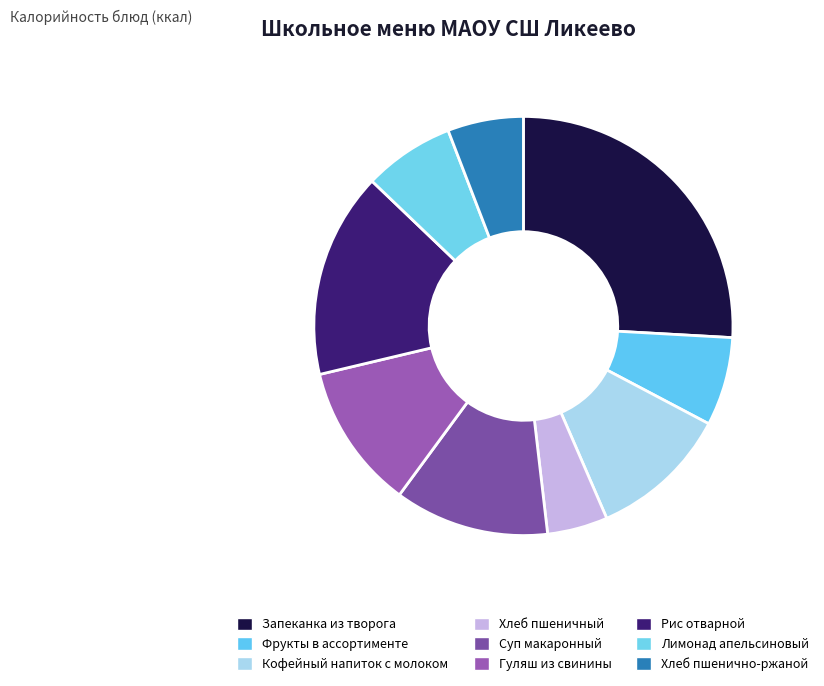

Is it true that Лимонад апельсиновый is 1% of the pie?

False